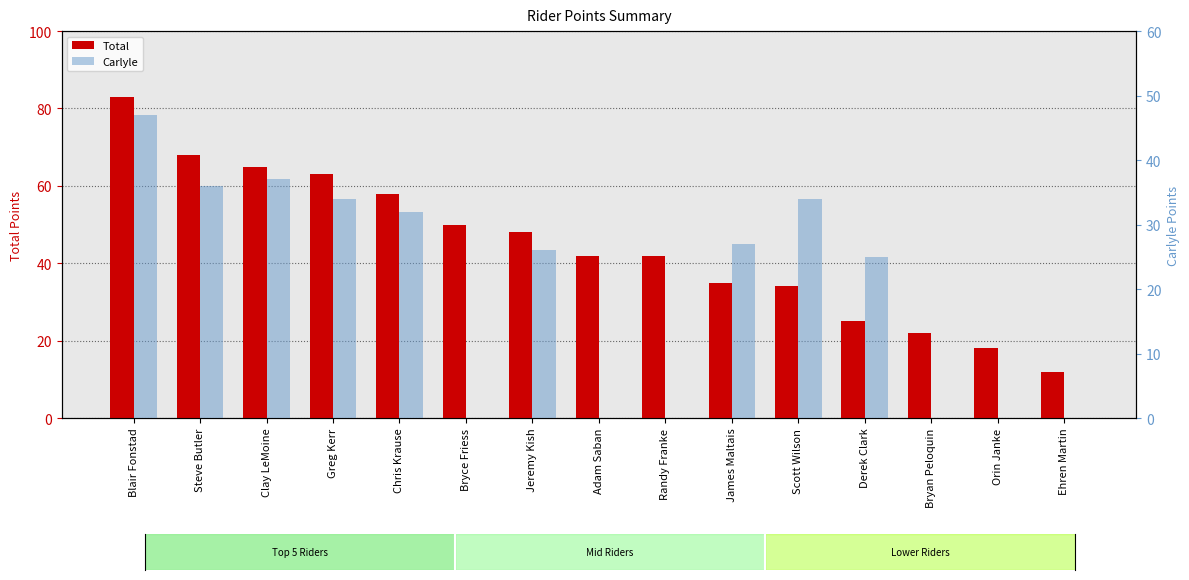

Which series has the largest range (max minus min)?

Total